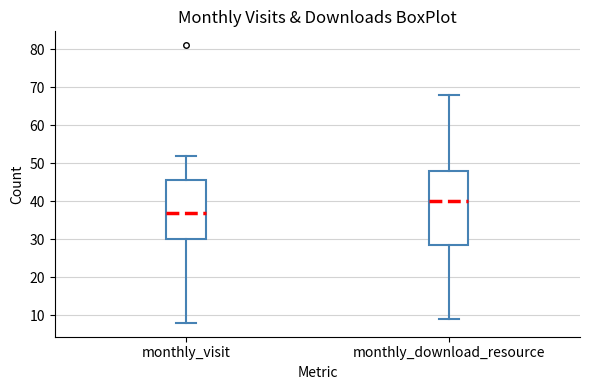

Which box's median line is the highest?

monthly_download_resource